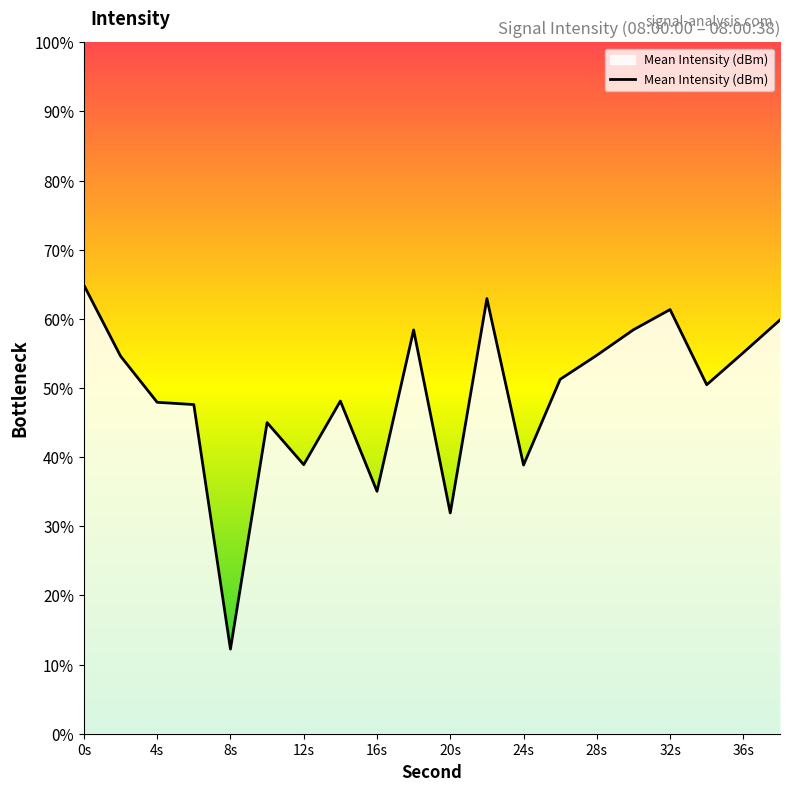

At which category does the chart reach its minimum across all series?

8s